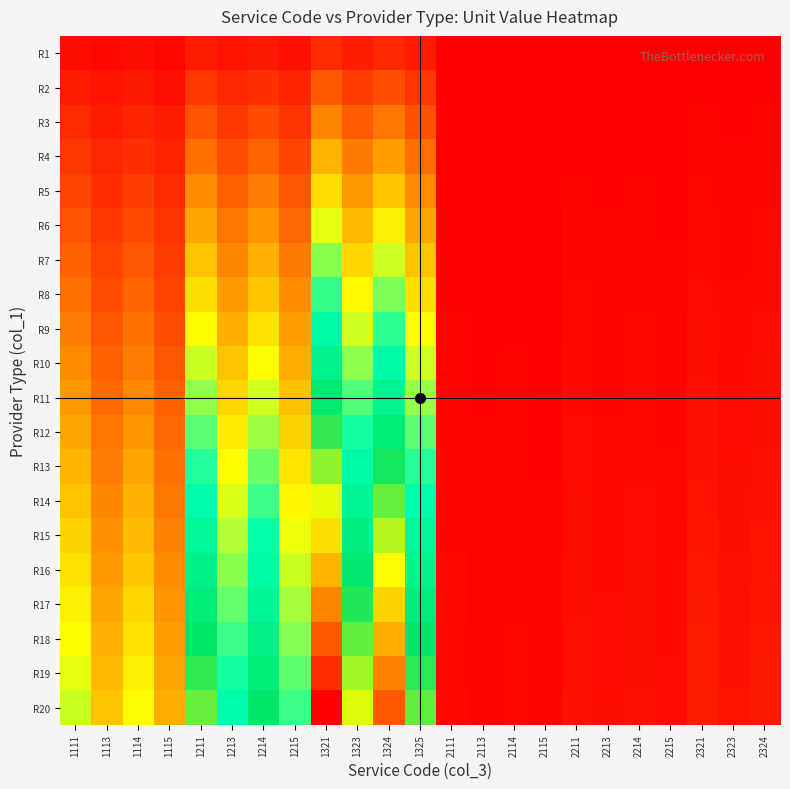

What is the total value across all series at 1211?

6.6